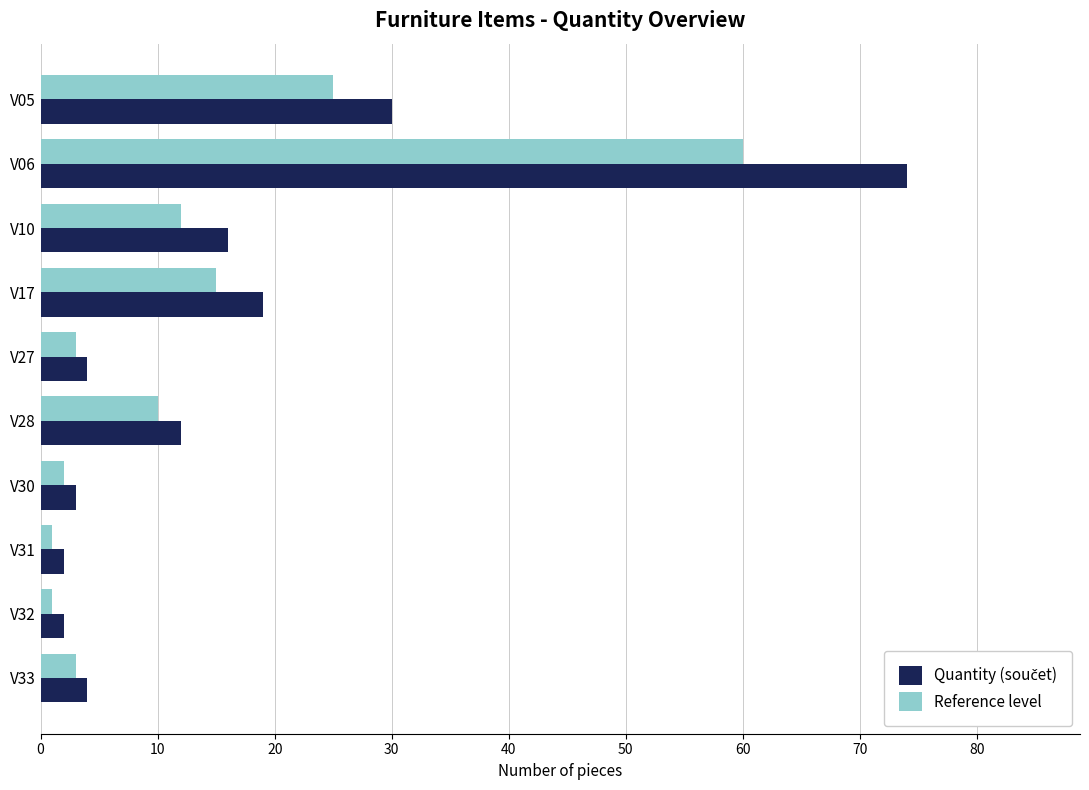

What is the greatest value displayed?

74